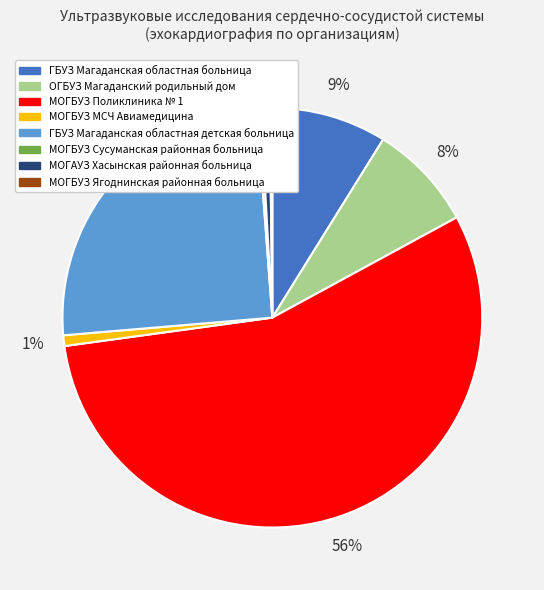

To the nearest percent, what is the difference between the largest and smallest slice percentages?

56%